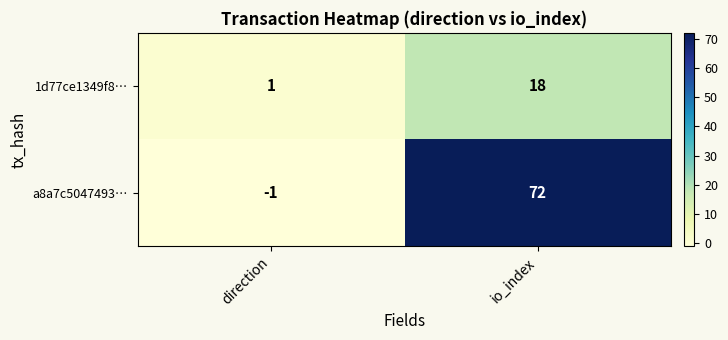

True or false: 1d77ce1349f8… has a value of 1 at direction.

True